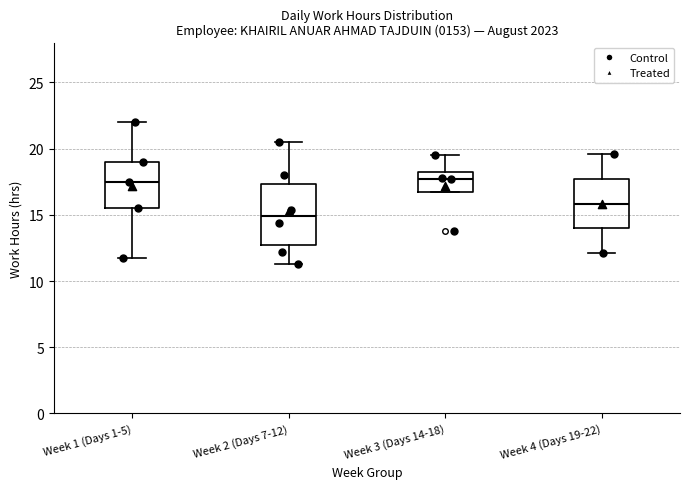

Where does the lower whisker of the box for Week 1 (Days 1-5) end on the y-axis? The values are not printed on the chart, so give them approximately, as read against the axis.

12.0